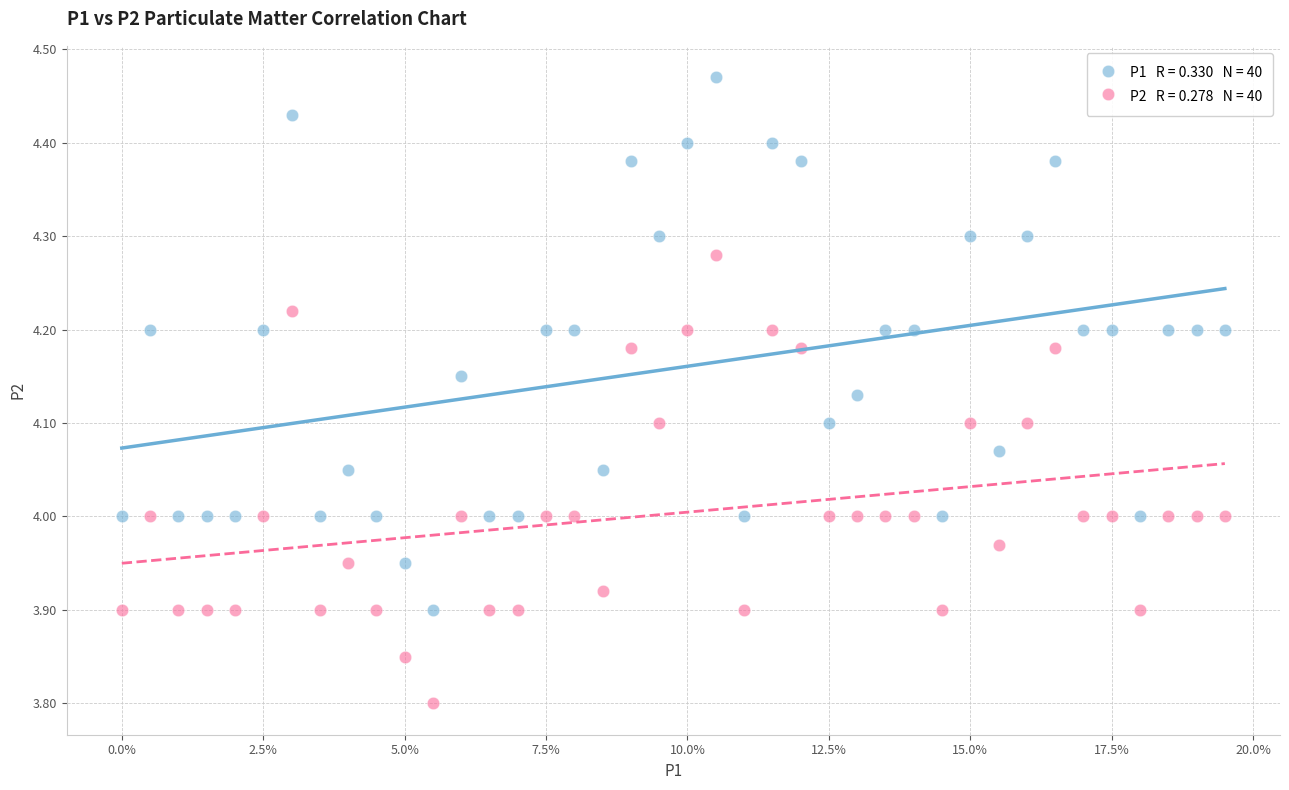

How many points are shown in the scatter plot?

80